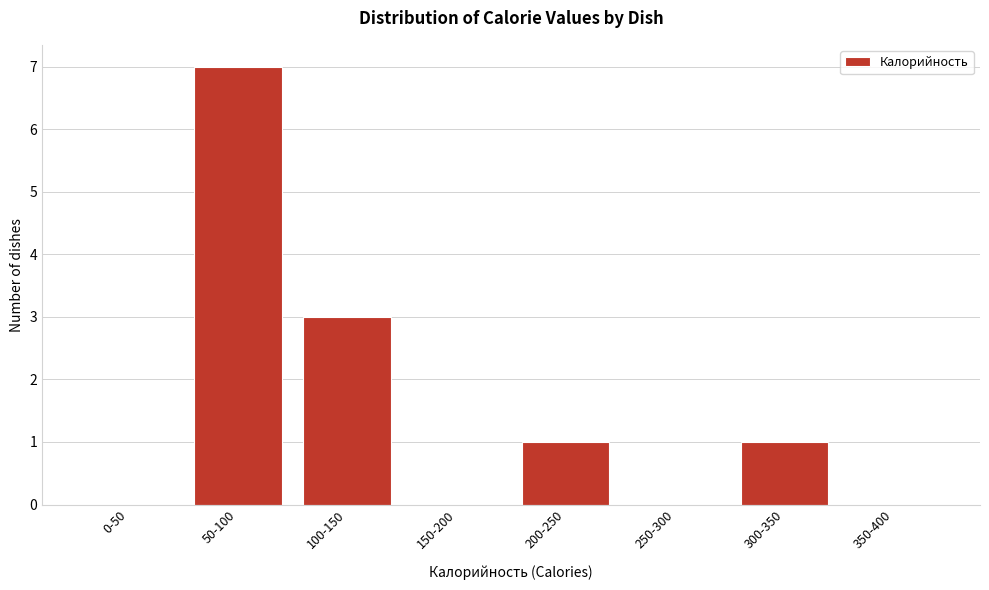

Reading left to right, transcribe all the data shown in this chart.

0-50=0	50-100=7	100-150=3	150-200=0	200-250=1	250-300=0	300-350=1	350-400=0